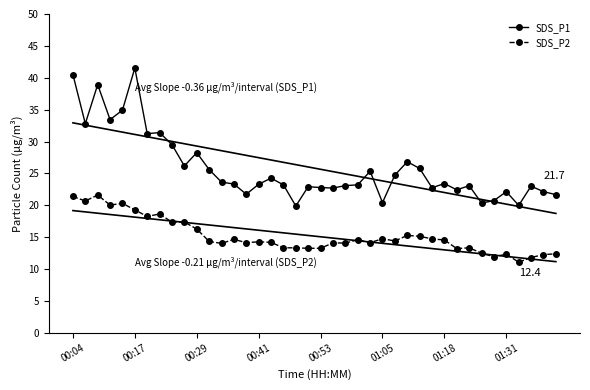

How many categories are shown in the chart?

40